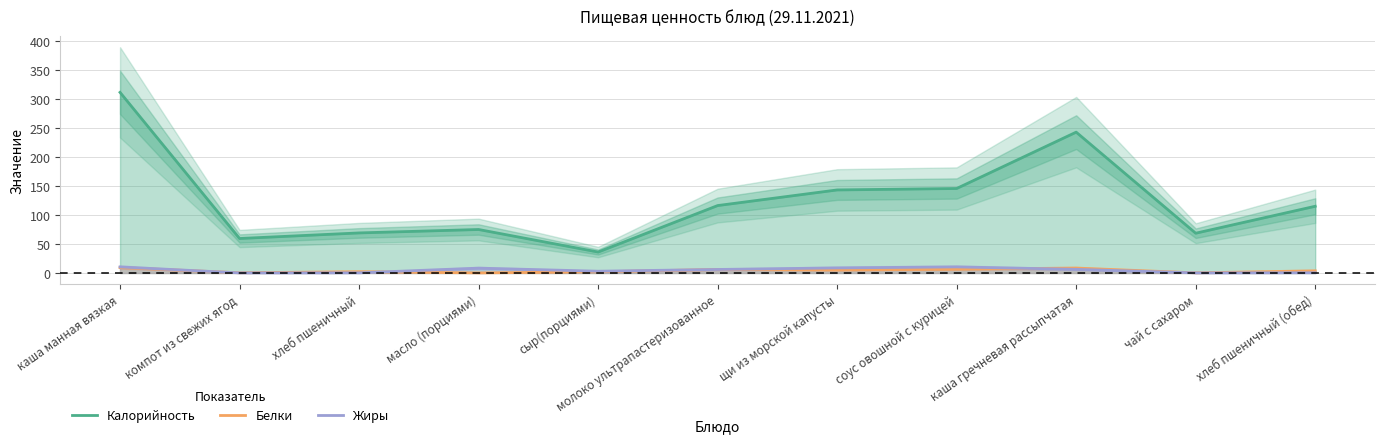

How many distinct data groups are displayed?

3